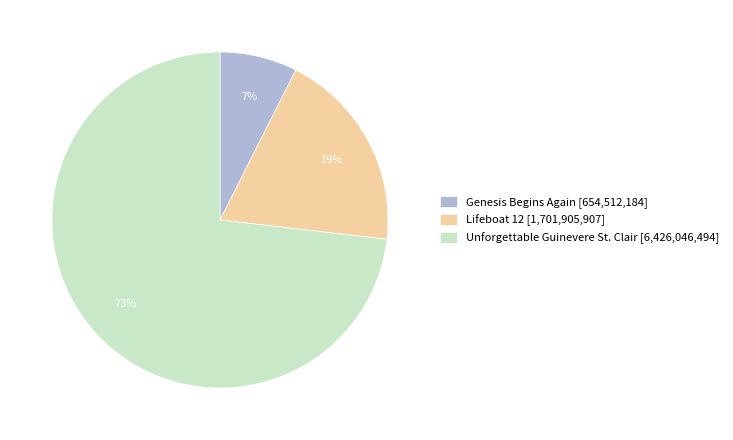

Combined, do Genesis Begins Again [654,512,184] and Unforgettable Guinevere St. Clair [6,426,046,494] account for over 50%?

Yes